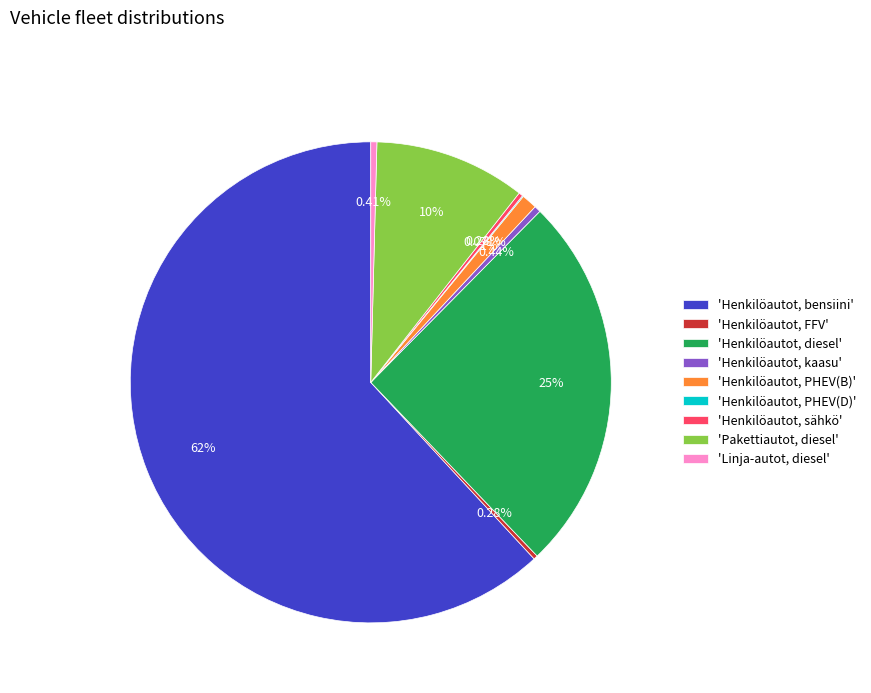

Which category accounts for the majority?

'Henkilöautot, bensiini'